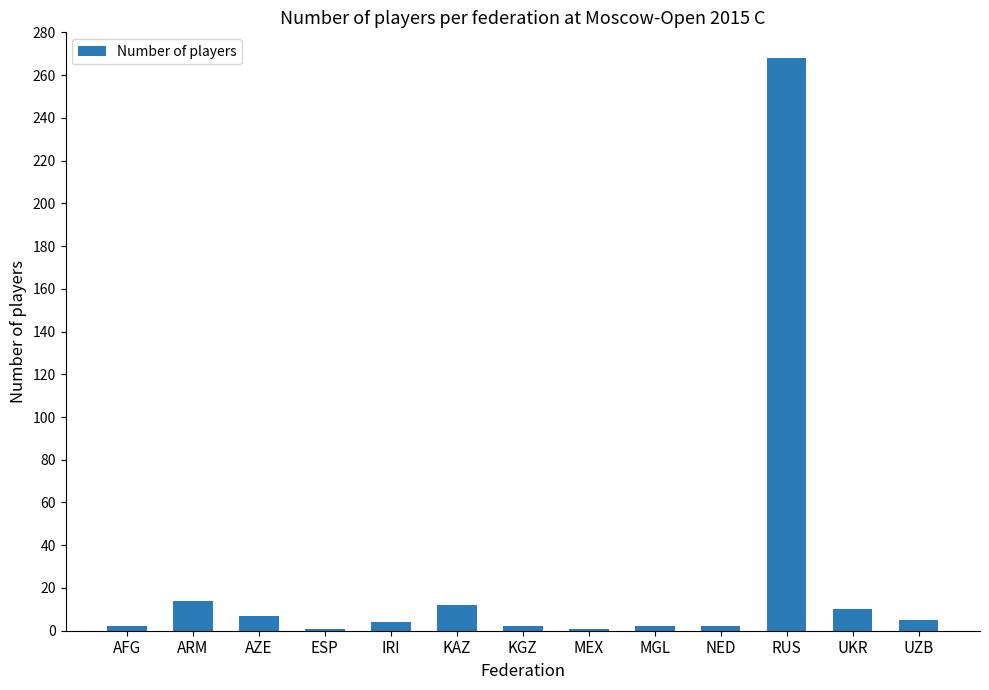

How many data points does each series have?

13